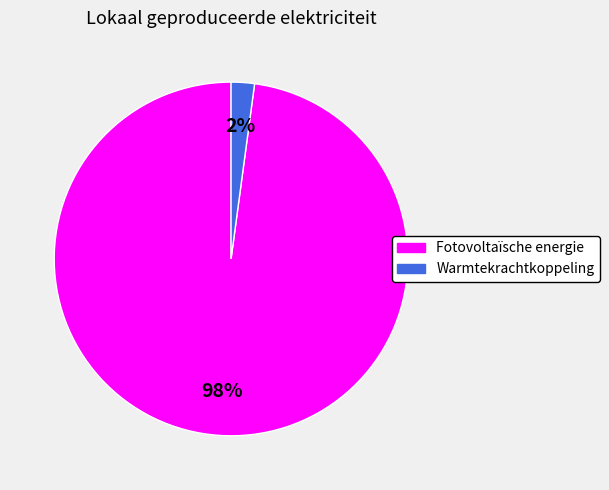

Between Fotovoltaïsche energie and Warmtekrachtkoppeling, which is larger?

Fotovoltaïsche energie